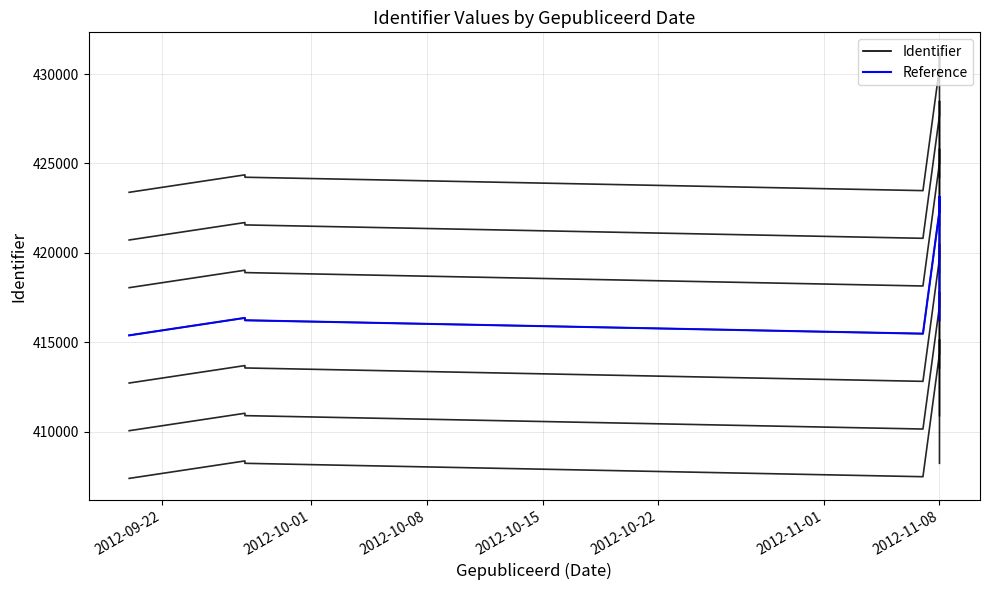

Which series changed the most between 2012-11-01 and 2012-11-08?

Identifier